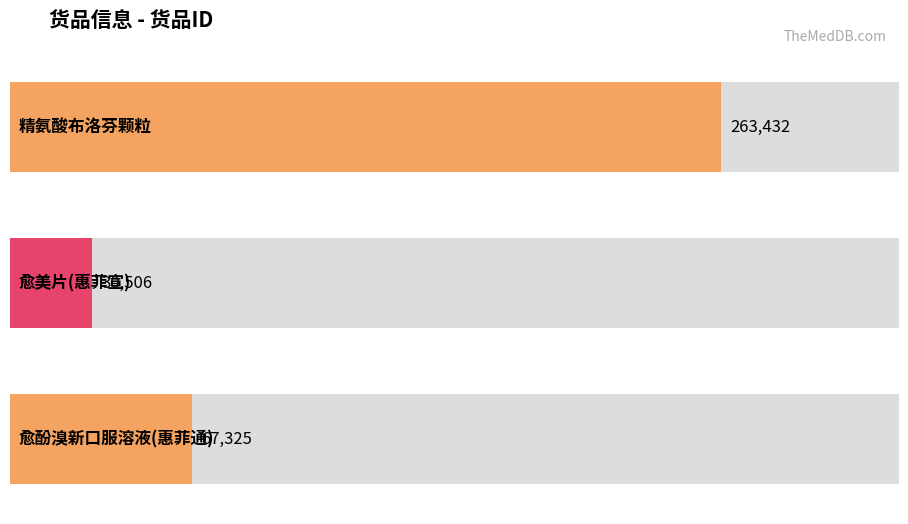

Does the chart contain stacked bars?

No